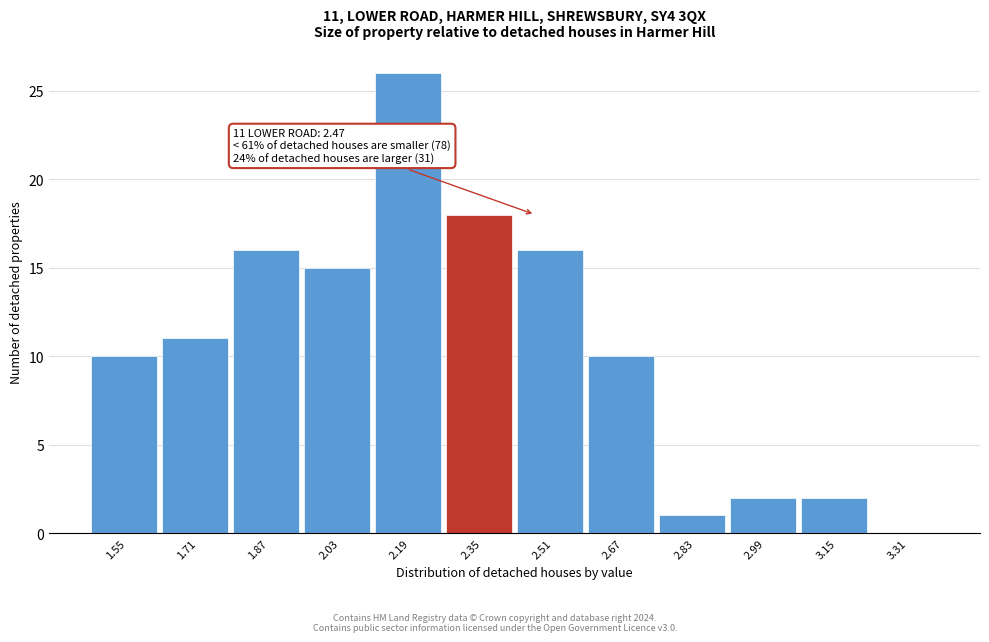

What is the sum of the values at 2.83 and 2.51?

17